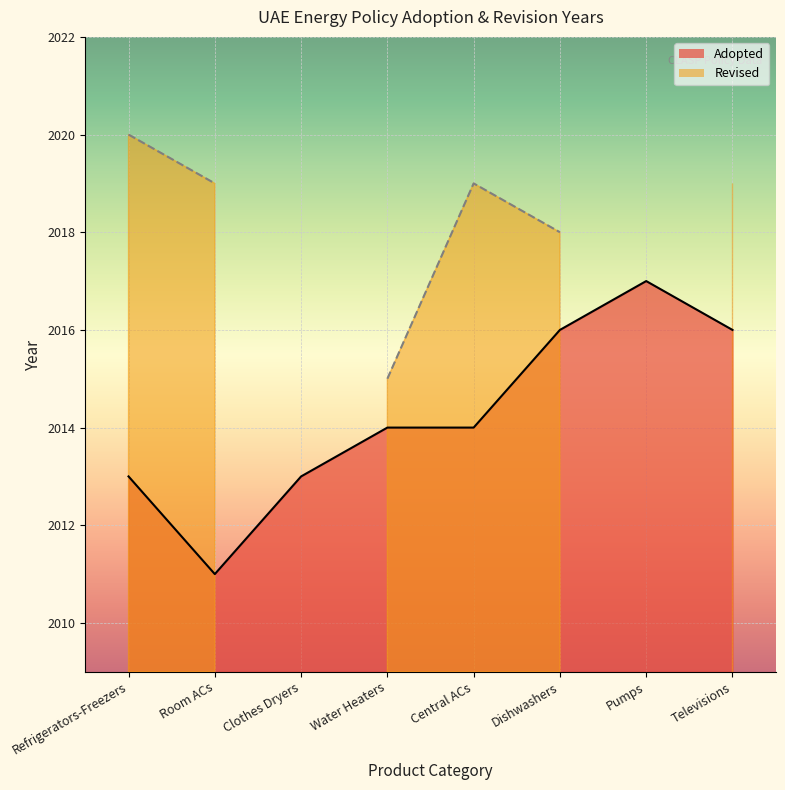

Reading left to right, what are all the values shown in this chart?

2013	2011	2013	2014	2014	2016	2017	2016